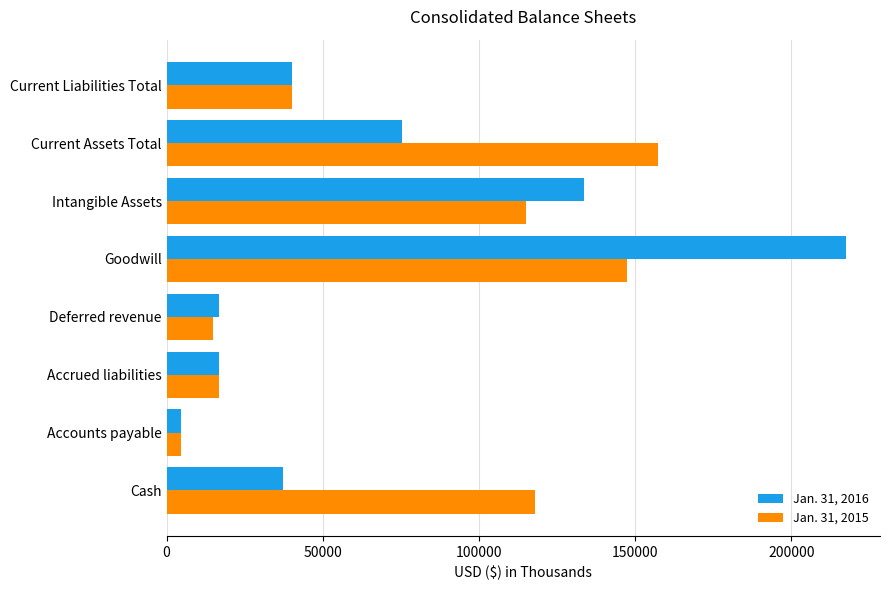

What is the difference between the Jan. 31, 2016 values at Cash and Goodwill?

180273